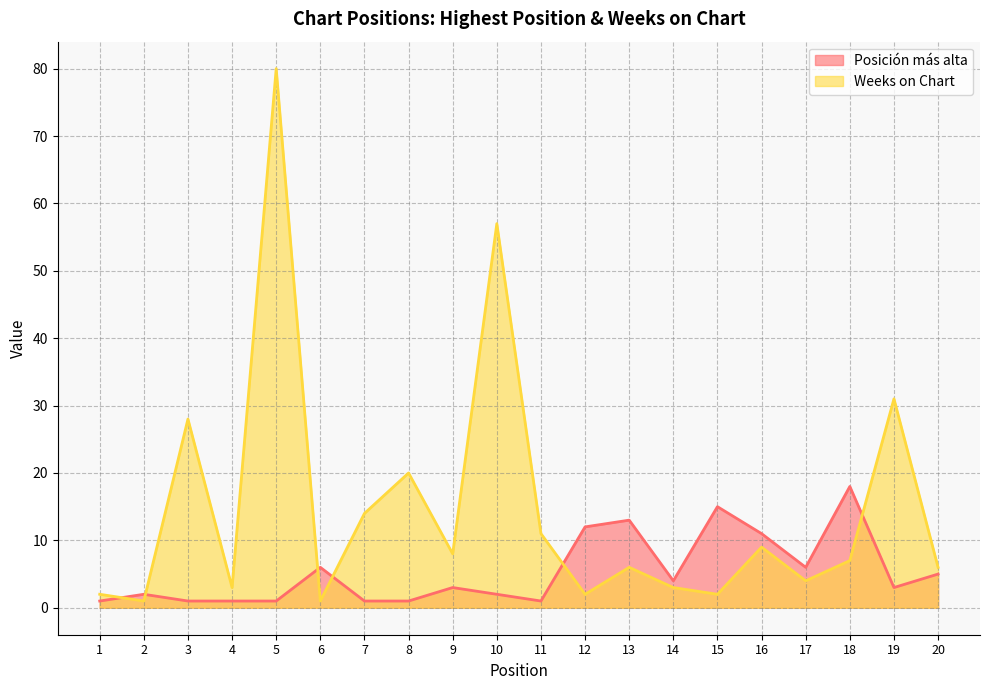

At how many categories does at least one series exceed 76?

1